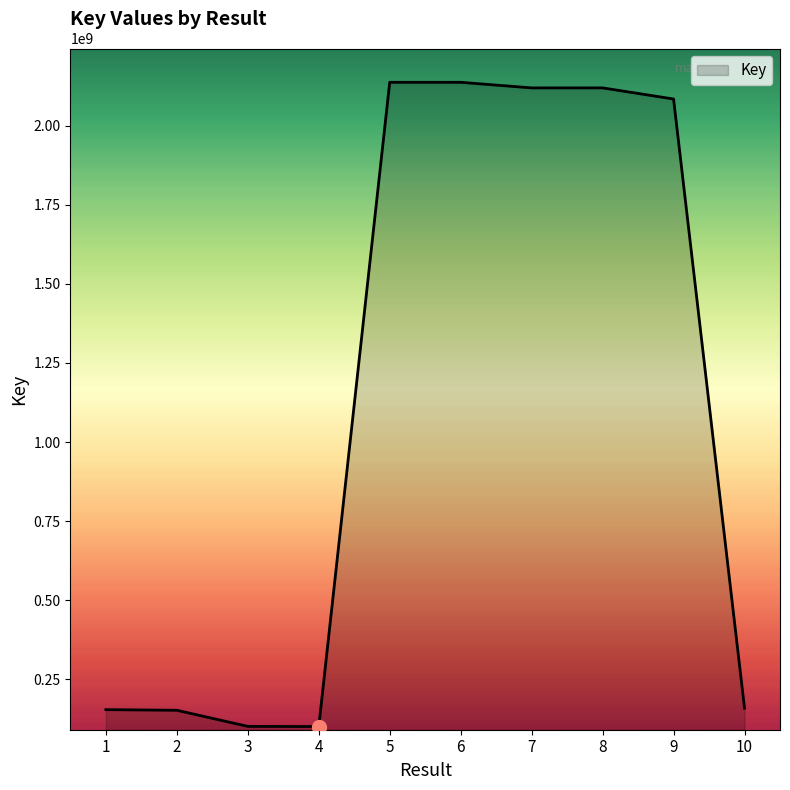

What is the change in value from 3 to 9?

+1983906857